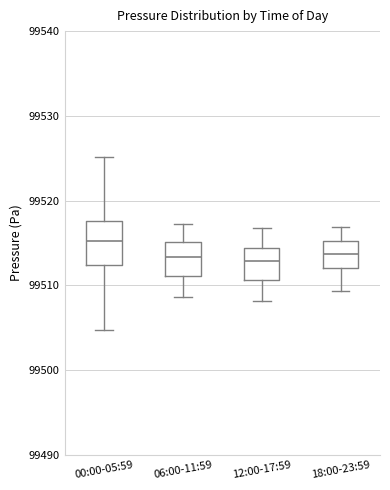

Where does the upper whisker of the box for 18:00-23:59 end on the y-axis? The values are not printed on the chart, so give them approximately, as read against the axis.

99517